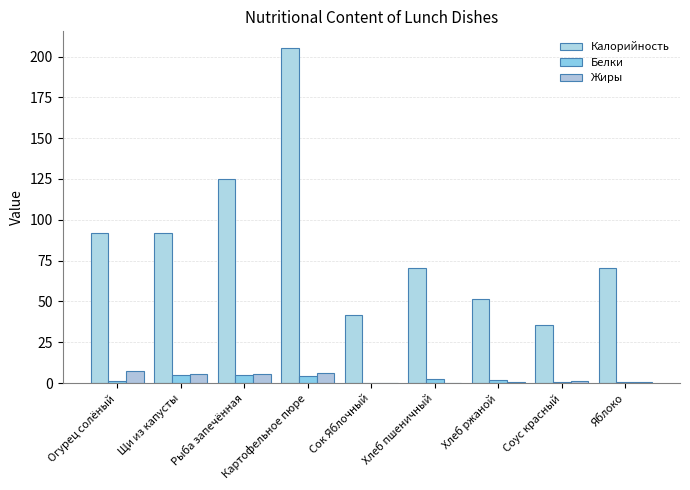

What is the lowest value of the Жиры series?

0.1